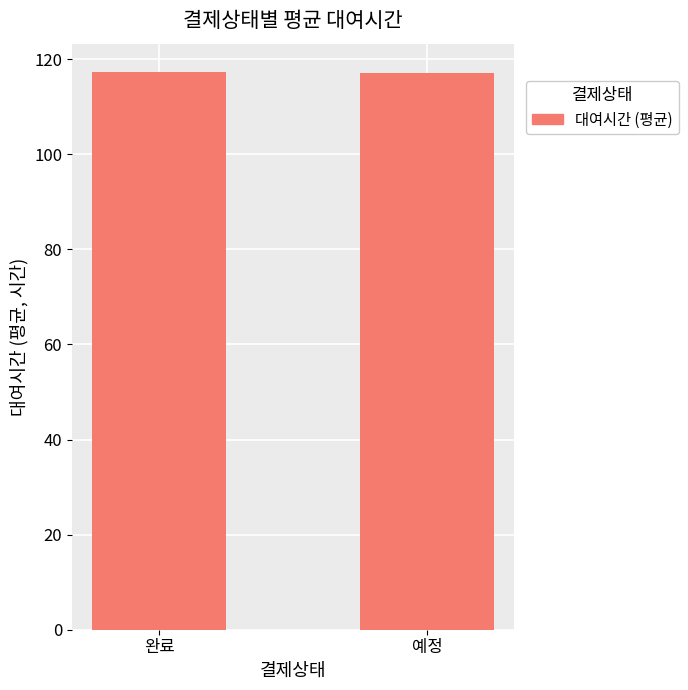

The chart shows a value of 201.1 at 완료. True or false?

False